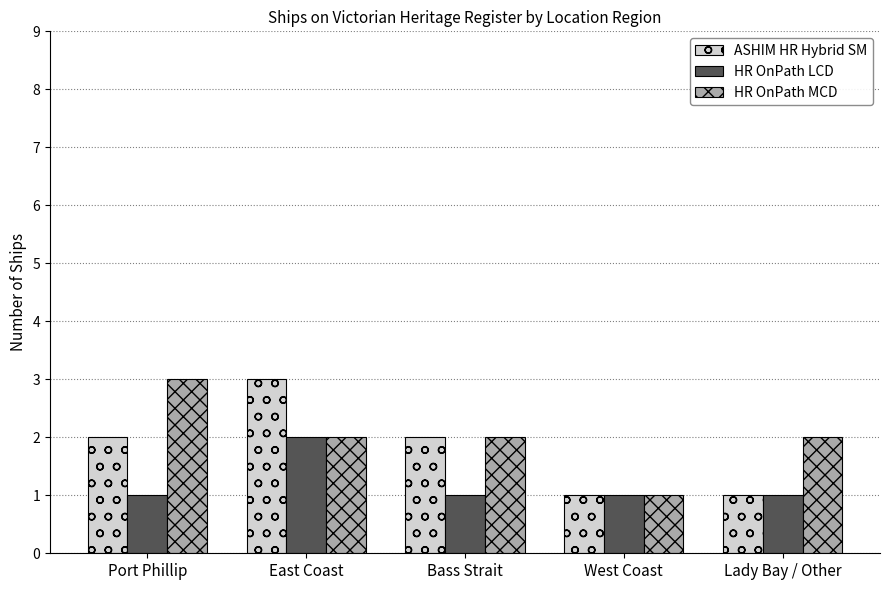

Which category has the highest value in the ASHIM HR Hybrid SM series?

East Coast